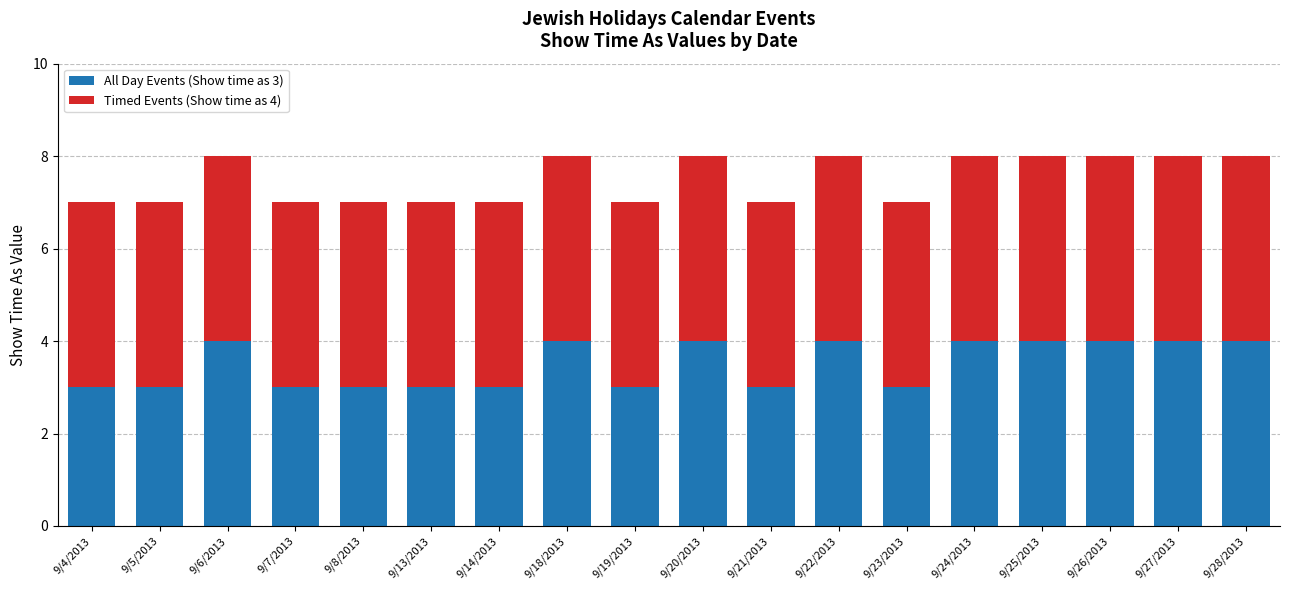

The All Day Events (Show time as 3) series shows 5 at 9/6/2013. True or false?

False